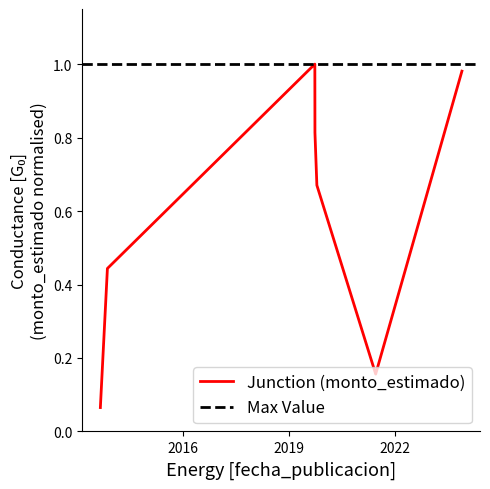

Rank the categories by value from highest to lowest.

2019-09-26, 2023-11-27, 2019-09-27, 2019-10-17, 2013-11-08, 2021-06-17, 2013-08-27